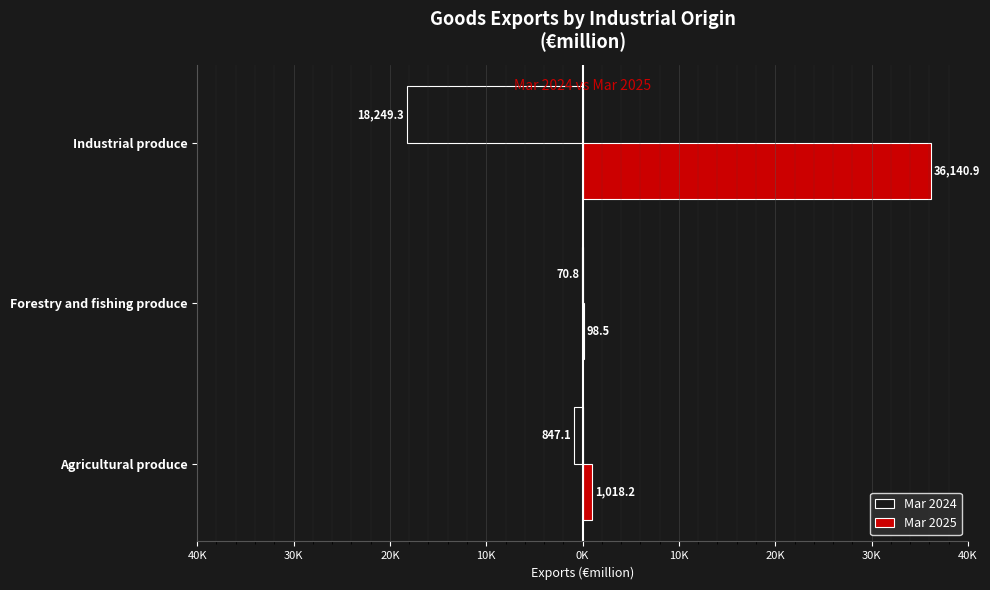

What is the value of the Mar 2025 bar at the 1st from the left?

1018.2